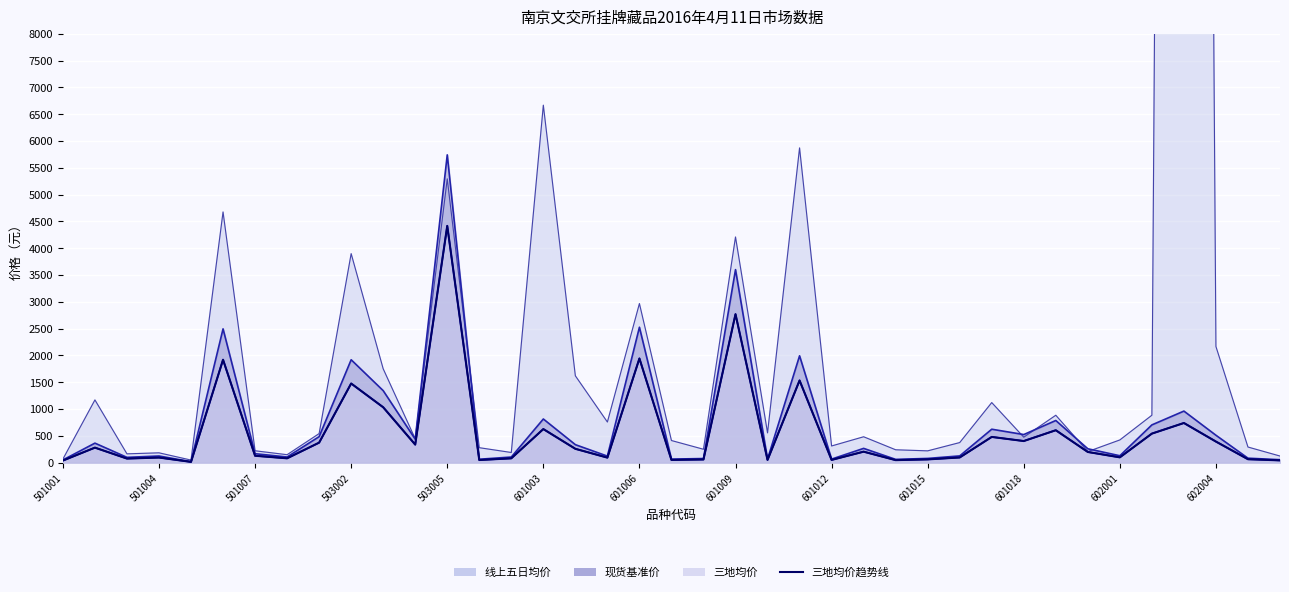

How many interior local peaks (higher than both neighbors) does the data have?

13